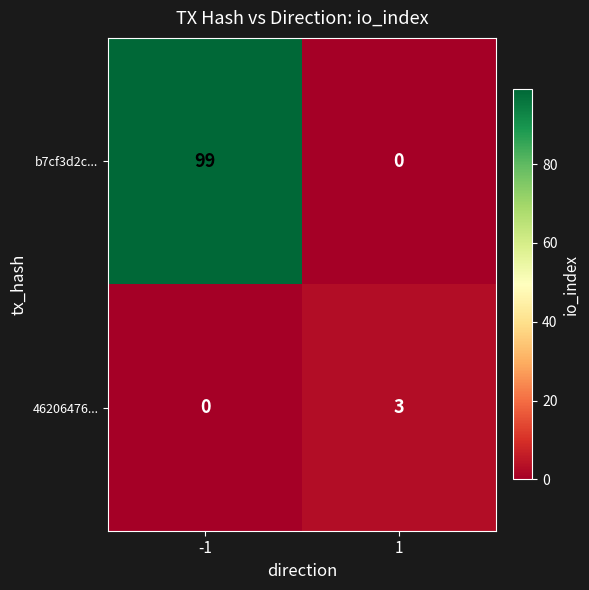

Rank the series at -1 from highest to lowest value.

b7cf3d2c..., 46206476...